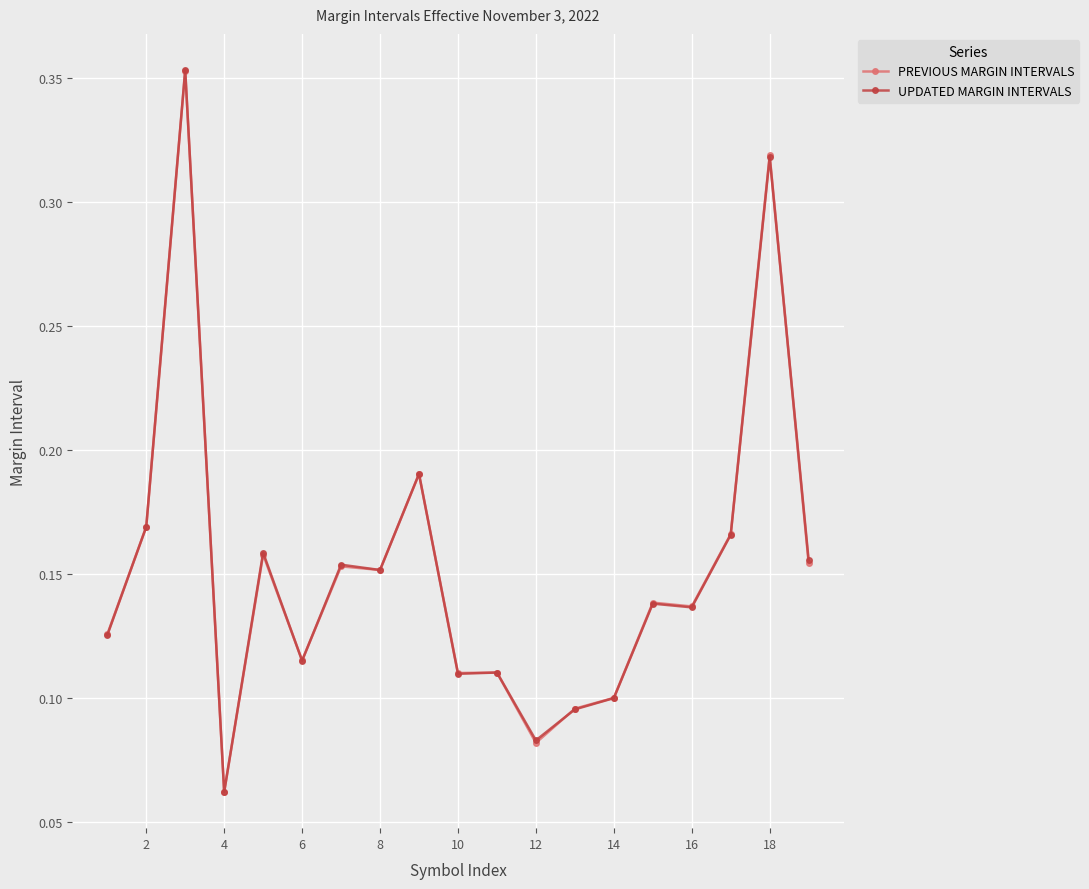

How many intersections are there between PREVIOUS MARGIN INTERVALS and UPDATED MARGIN INTERVALS?

11